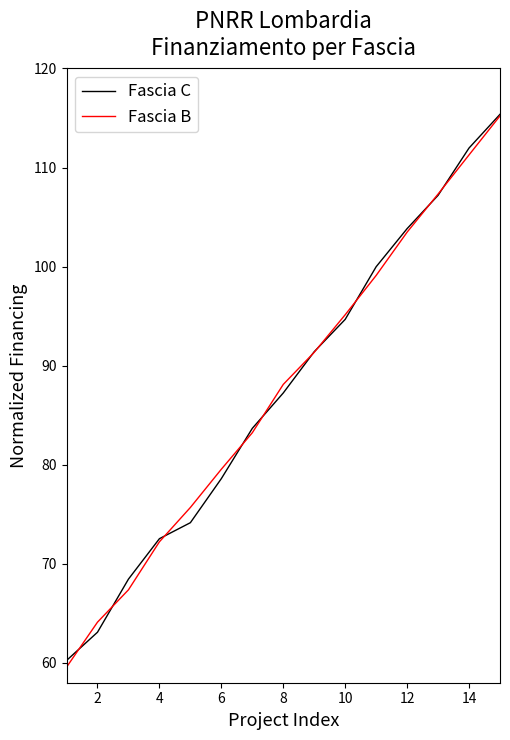

What is the smallest value displayed?

59.6